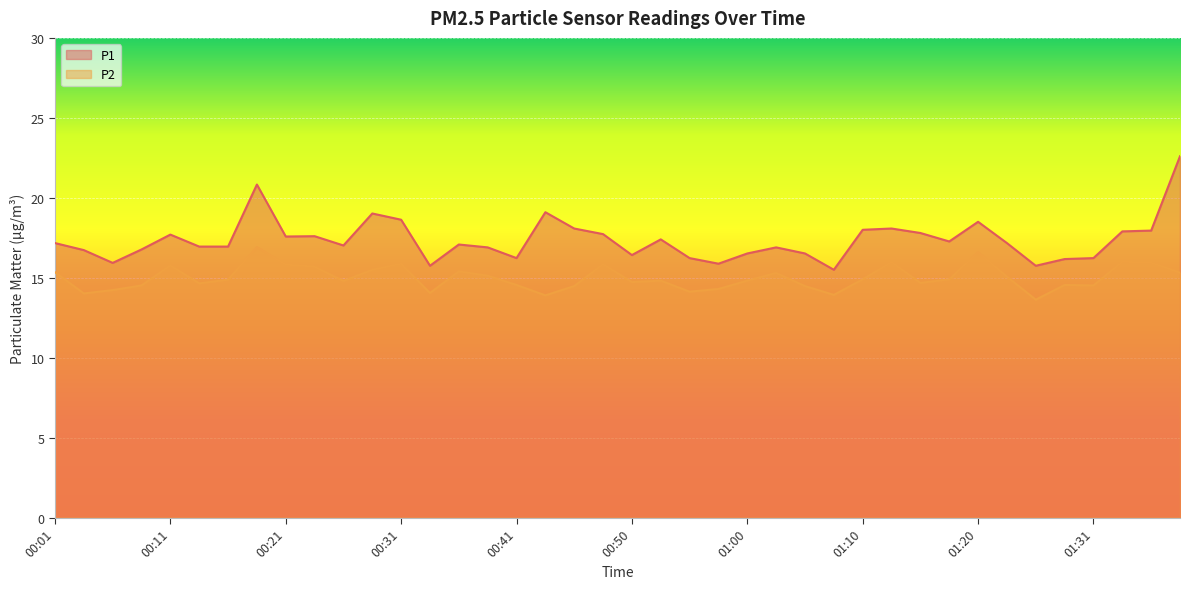

How many values in the P1 series exceed 17?

22